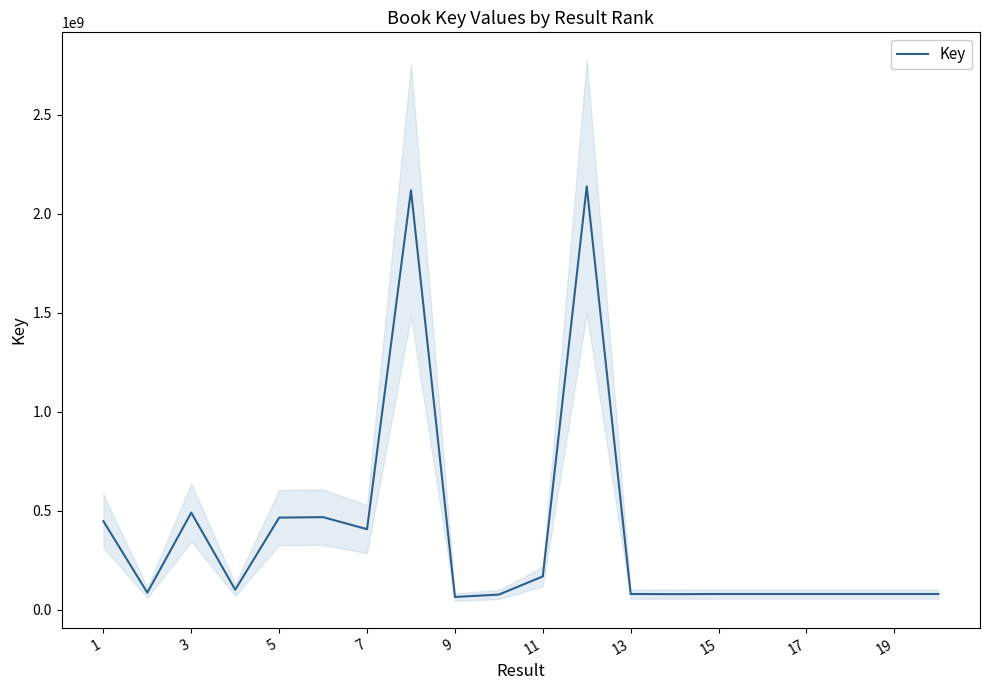

What is the minimum value for Key?

63675384